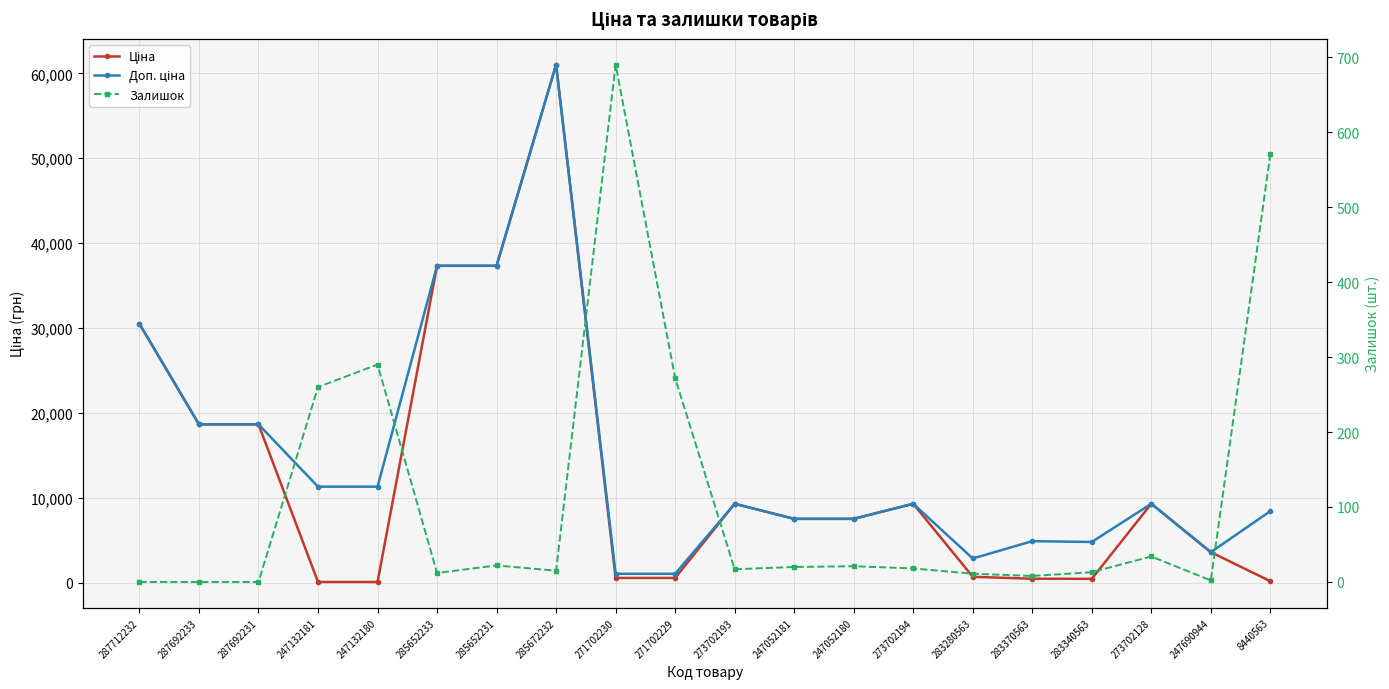

True or false: Ціна and Доп. ціна cross at least once.

False